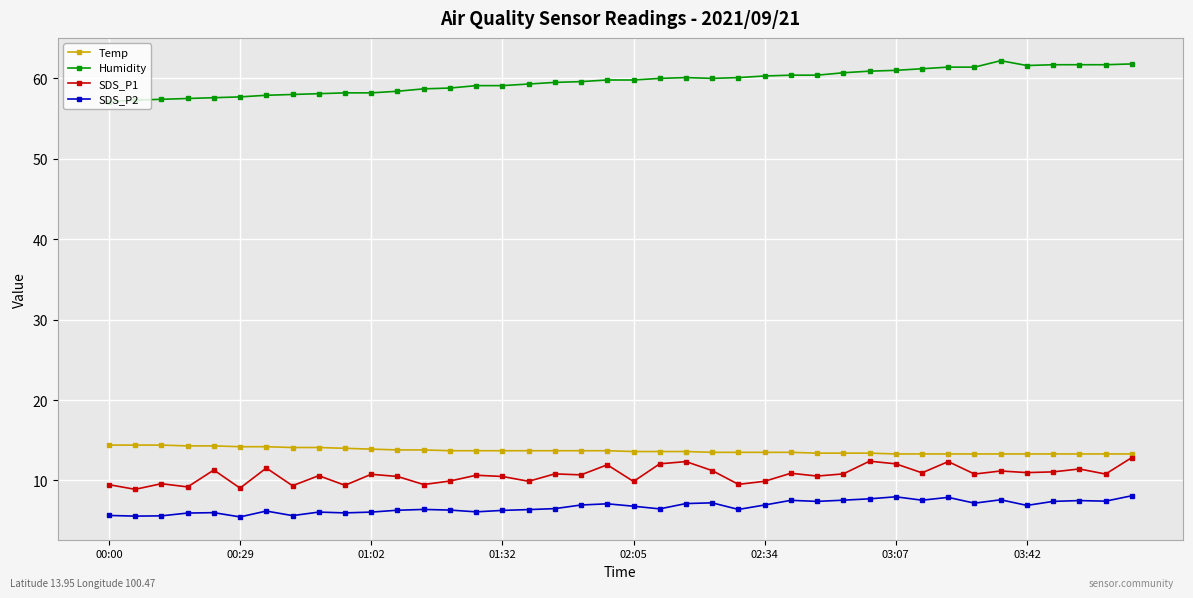

What is the value of the SDS_P2 point at the 35th from the left?

7.6